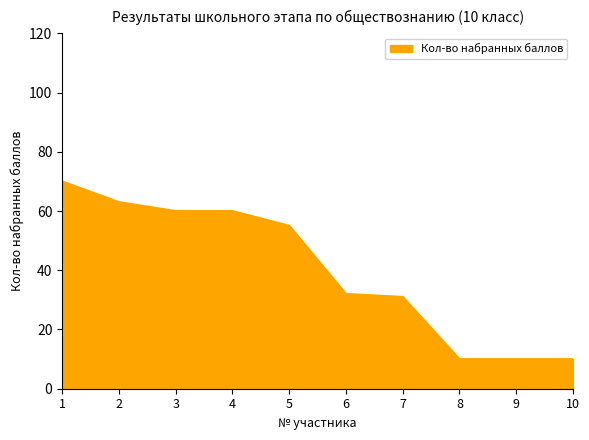

The value at 3 is 28. True or false?

False